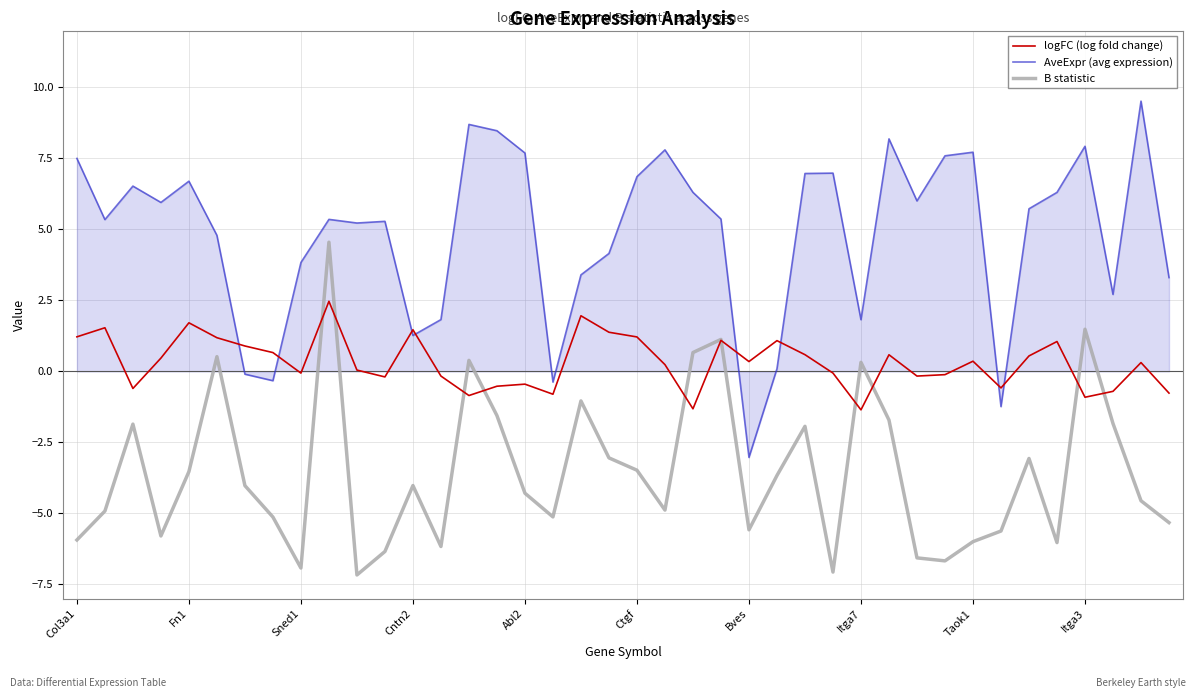

List the series in order of their overall mean, highest first.

AveExpr (avg expression), logFC (log fold change), B statistic